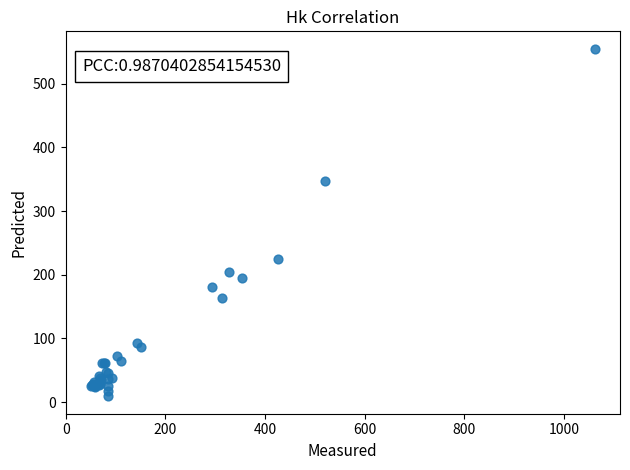

What Y value in the scatter plot is closest to 282?

224